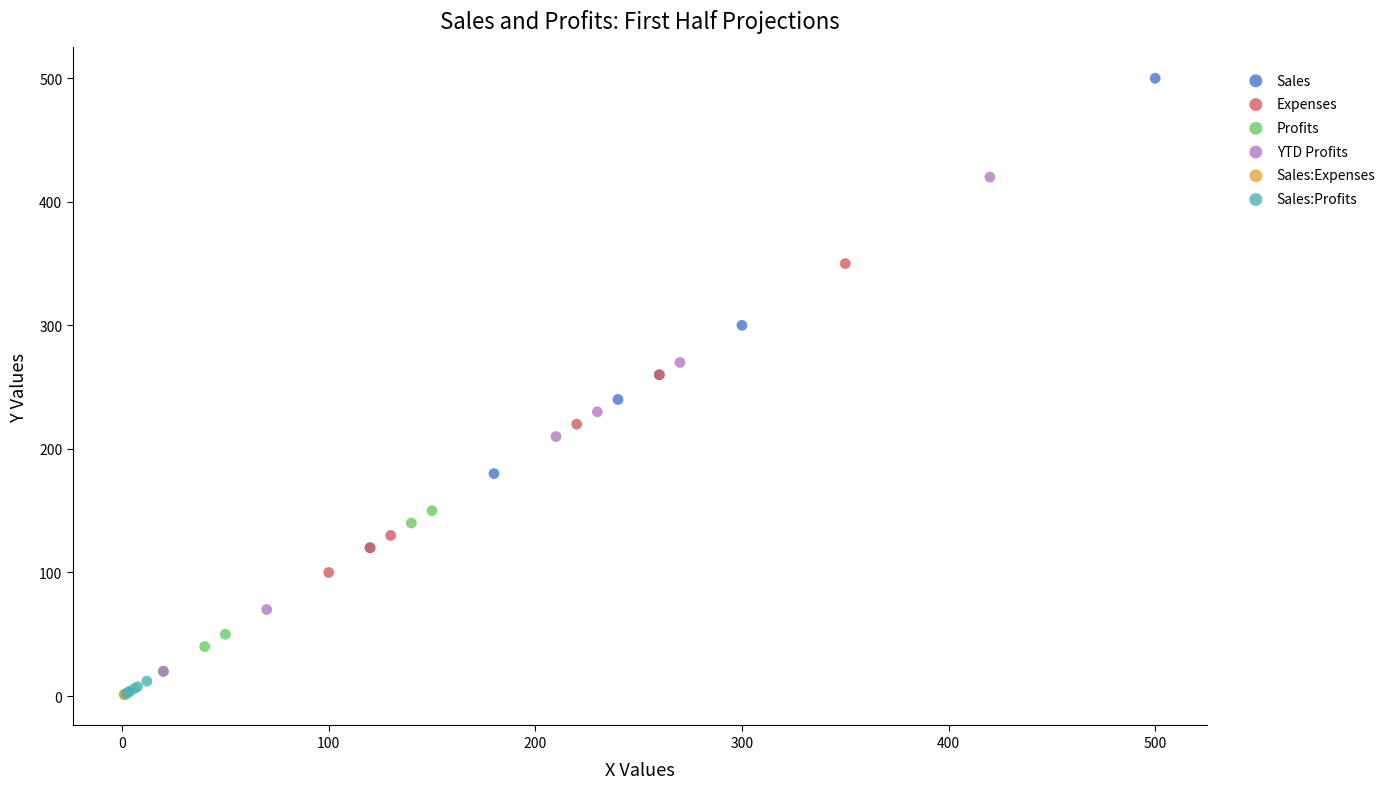

Which series has the largest Y range (max minus min)?

YTD Profits